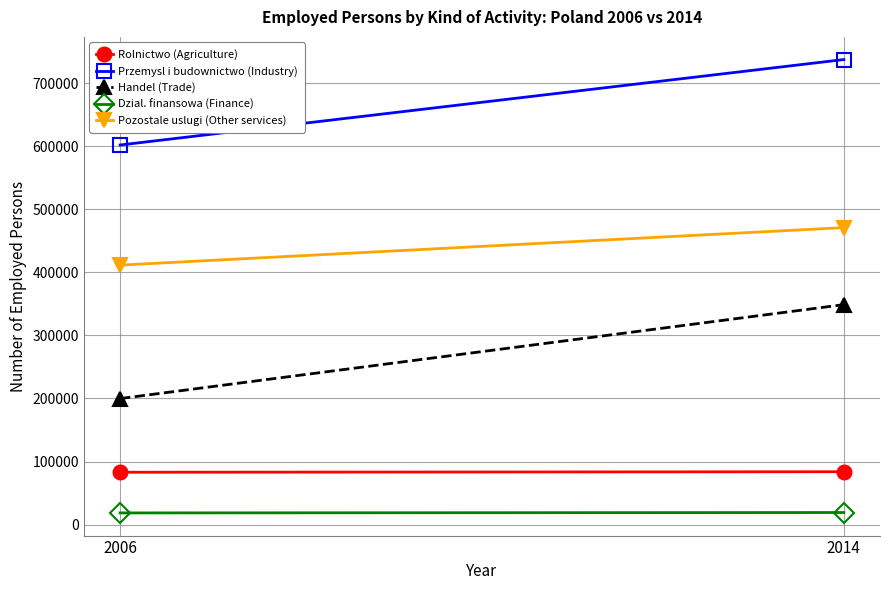

The Przemysl i budownictwo (Industry) series shows 978631 at 2006. True or false?

False